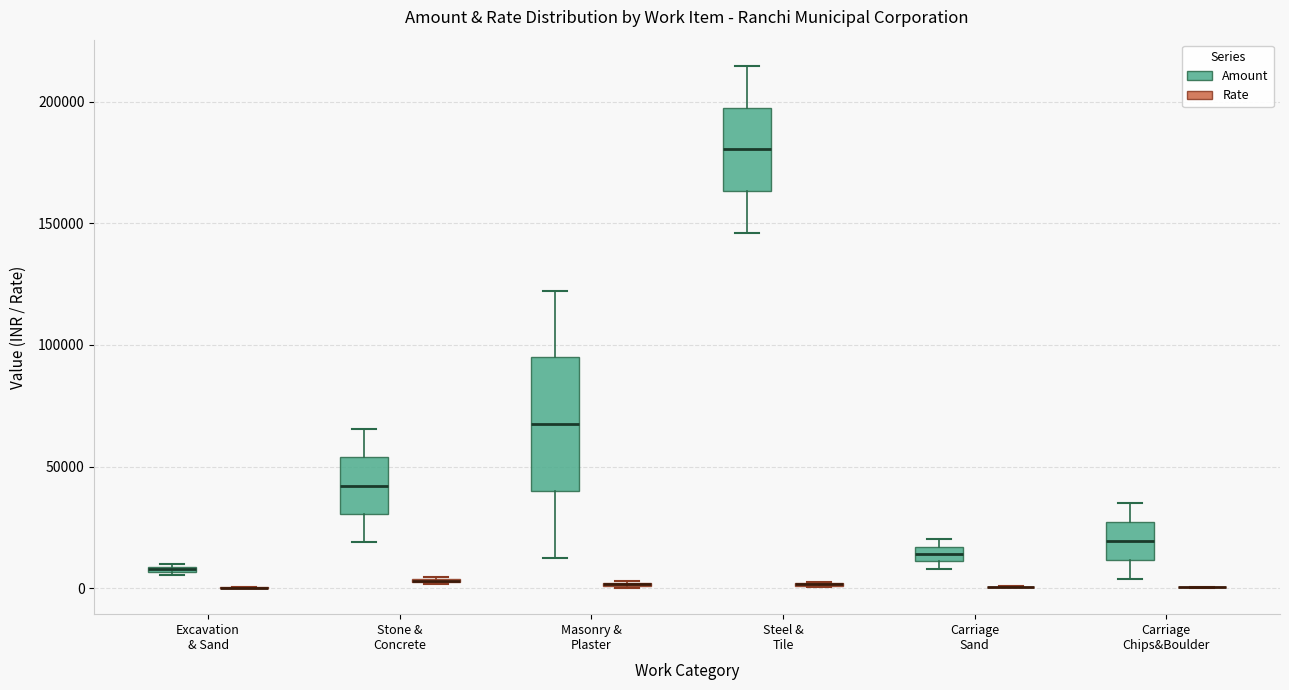

Where is the upper edge of the box for Stone & Concrete (Rate) on the y-axis? The values are not printed on the chart, so give them approximately, as read against the axis.

5000